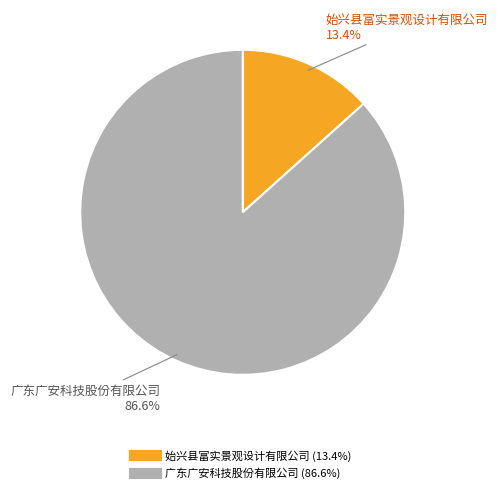

Combined, what portion of the pie is 广东广安科技股份有限公司 and 始兴县富实景观设计有限公司?

100.0%